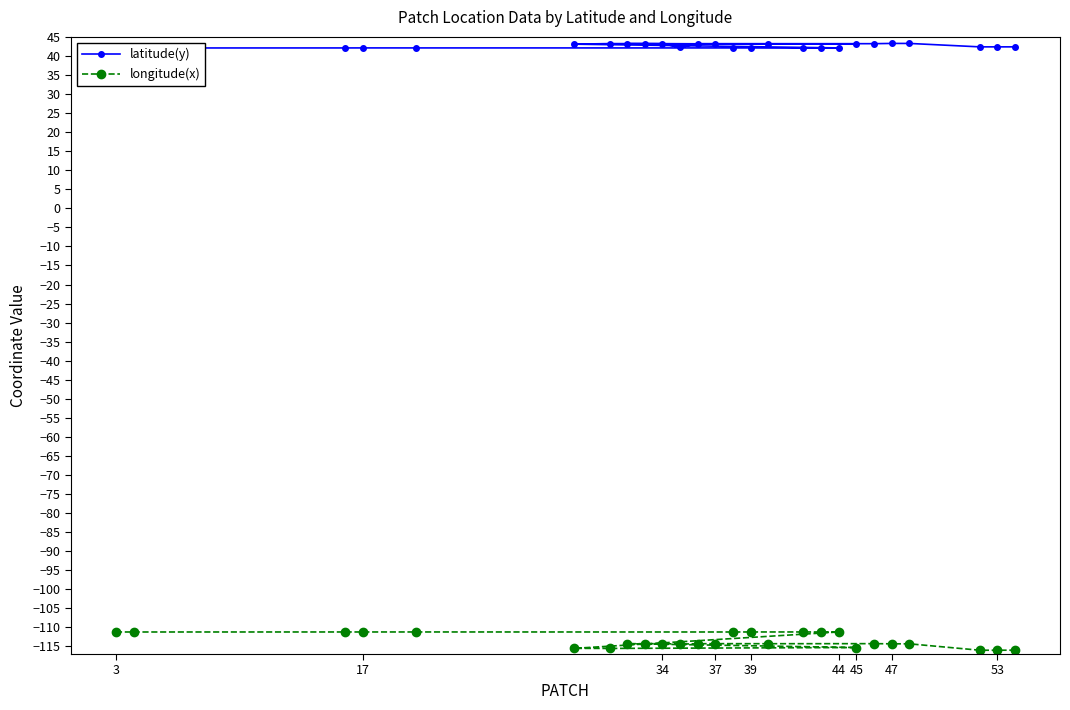

At 45, list the series in order from smallest to largest.

longitude(x), latitude(y)